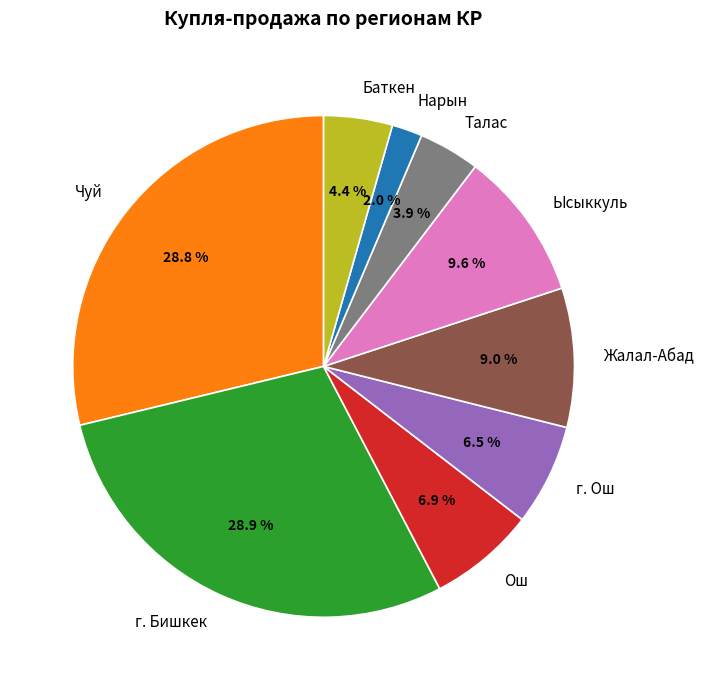

To the nearest percent, what portion does Ош represent?

7%